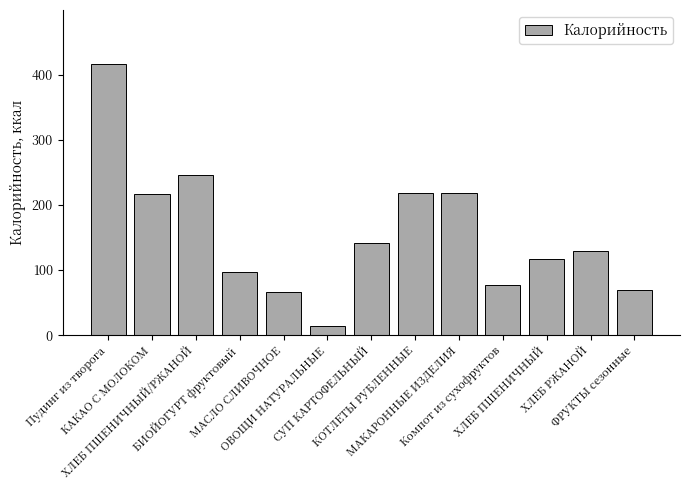

What is the minimum value shown in the chart?

14.0